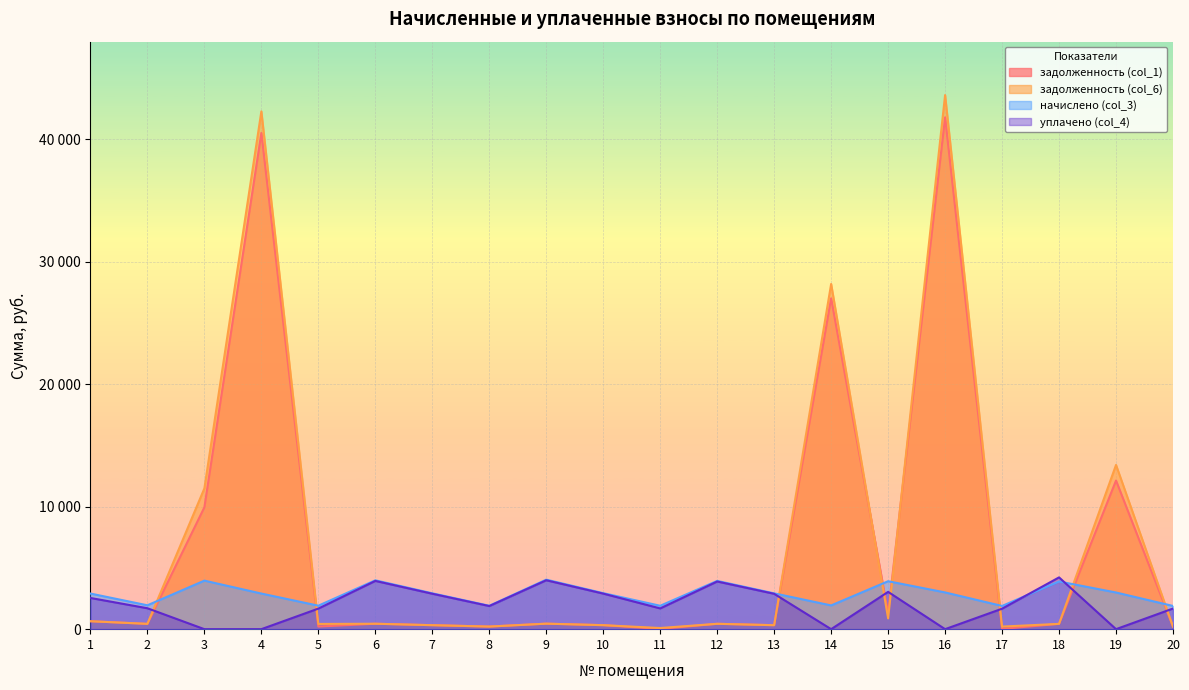

List the labels in order of задолженность (col_1) value, smallest first.

11, 17, 20, 8, 5, 13, 7, 10, 18, 2, 12, 6, 9, 1, 15, 3, 19, 14, 4, 16